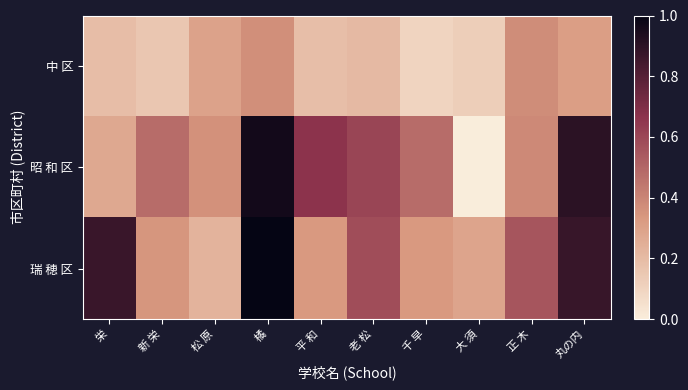

Which series has the largest total across all categories?

瑞 穂 区